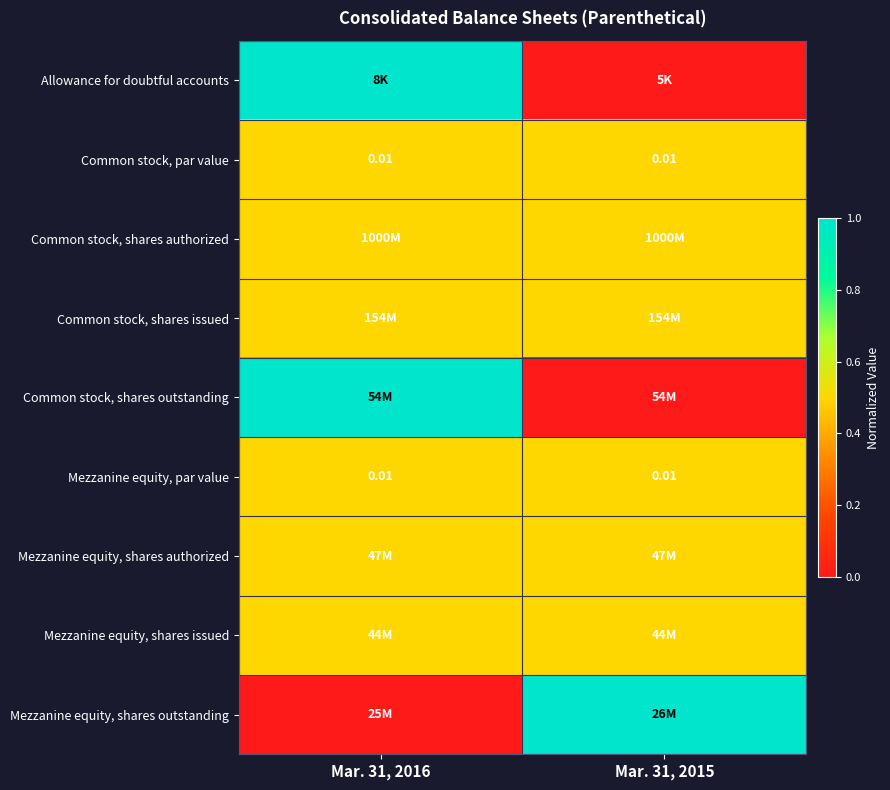

At which label does Mezzanine equity, shares outstanding reach its minimum?

Mar. 31, 2016